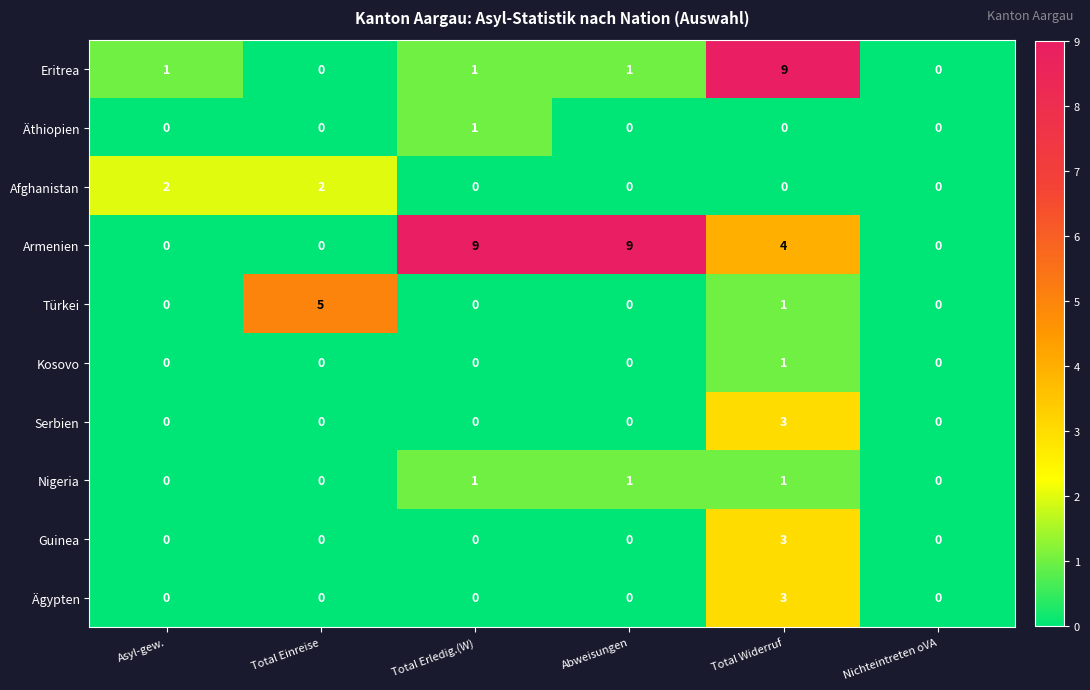

What is the greatest value displayed?

9